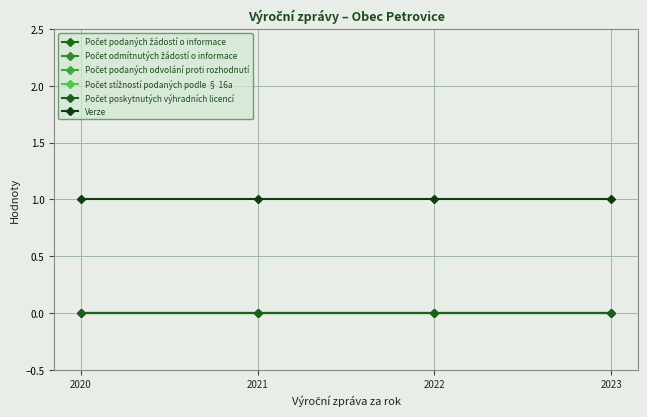

What is the total value across all series at 2023?

1